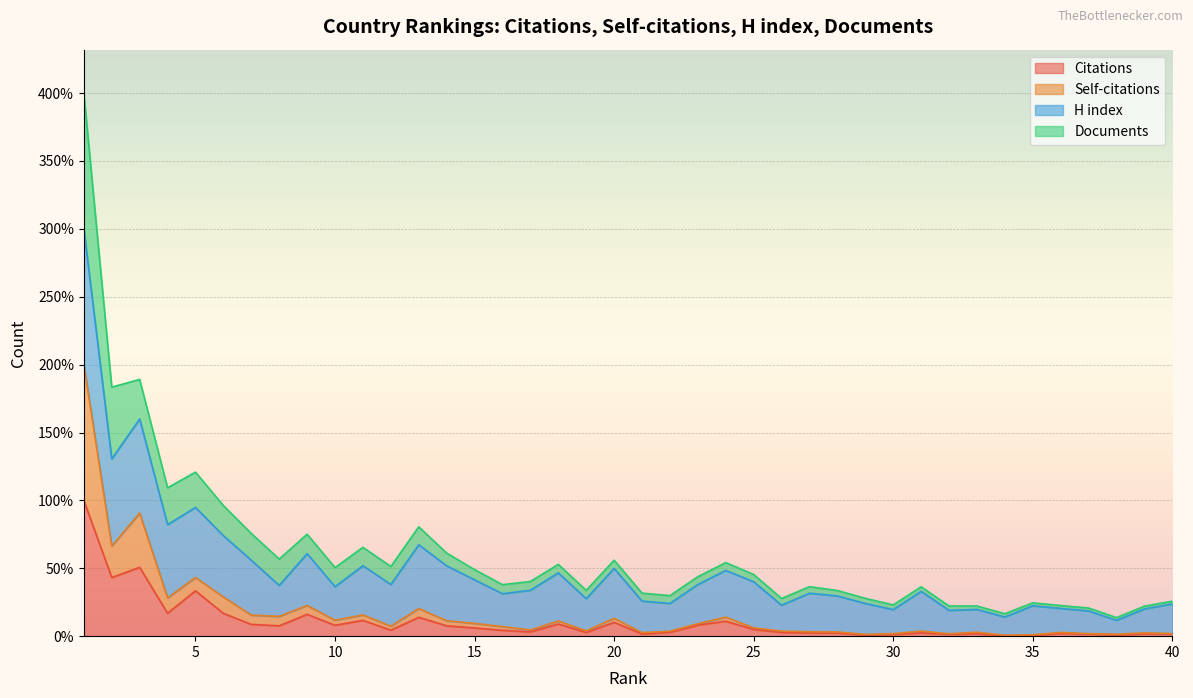

True or false: Citations has a value of 6.0 at 15.

True